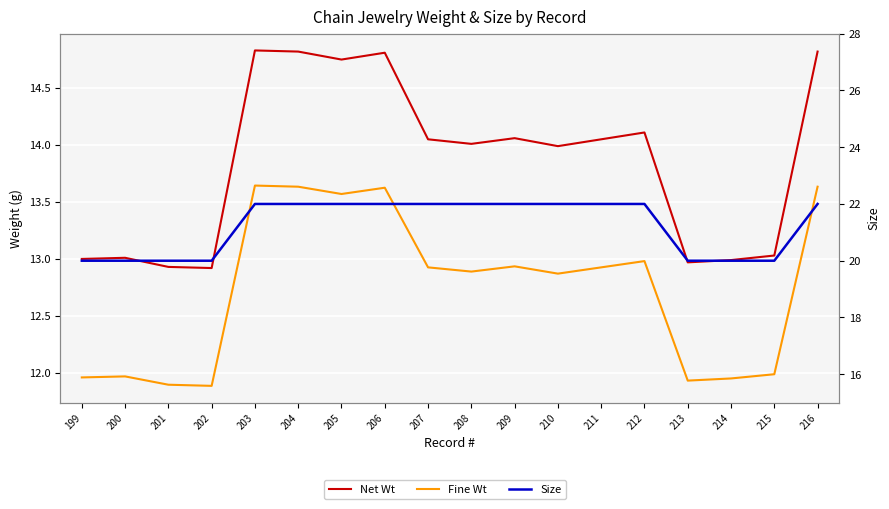

What is the average value of the Fine Wt series?

12.7